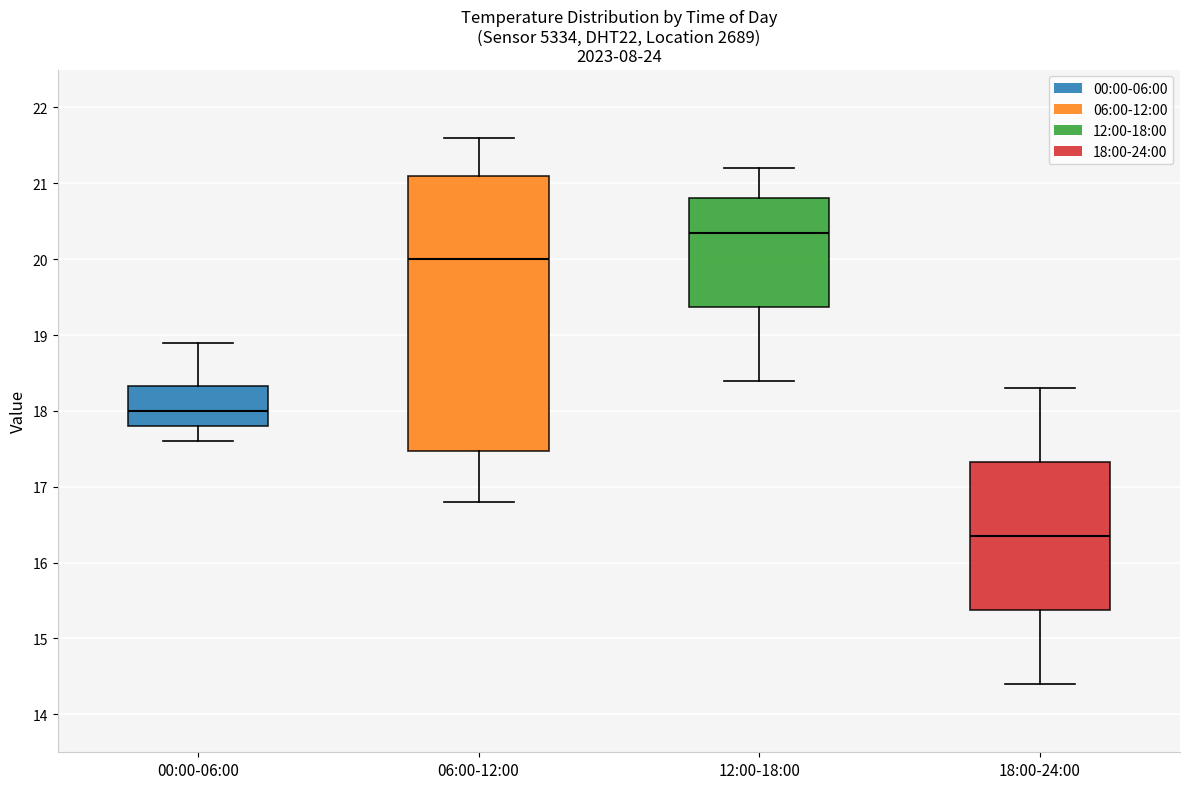

Reading left to right, transcribe this box plot: for each box, give where its median line is, the range the box spans, and where its two whiskers end, as read against the y-axis. The values are not printed on the chart, so give them approximately, as read against the axis.

00:00-06:00: median 18.0, box 17.8 to 18.3, whiskers 17.6 to 18.9
06:00-12:00: median 20.0, box 17.5 to 21.1, whiskers 16.8 to 21.6
12:00-18:00: median 20.4, box 19.4 to 20.8, whiskers 18.4 to 21.2
18:00-24:00: median 16.4, box 15.4 to 17.3, whiskers 14.4 to 18.3